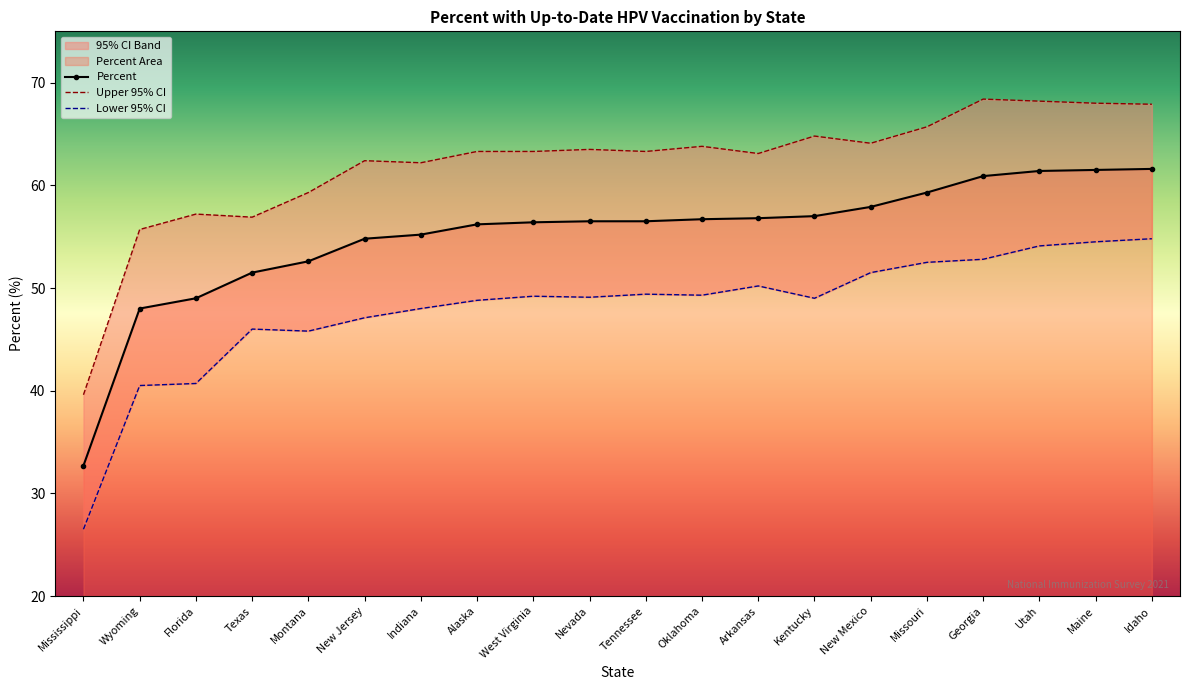

The Lower 95% CI series shows 40.5 at Wyoming. True or false?

True